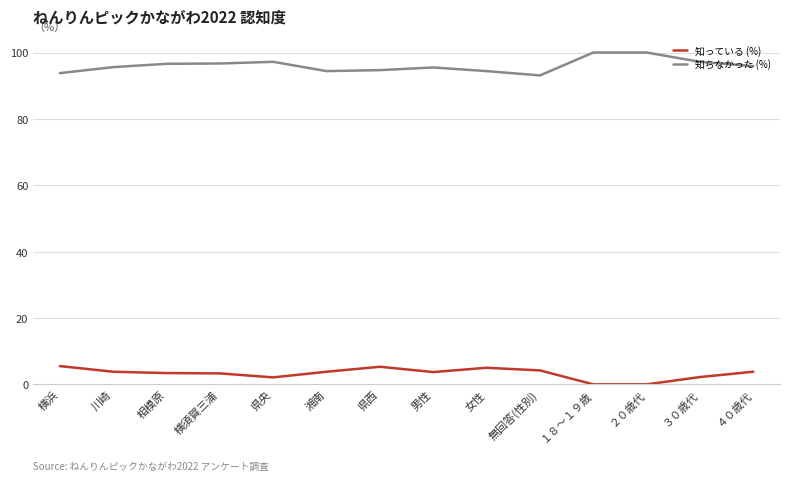

The value of 知らなかった (%) at 女性 is 94.4. True or false?

True